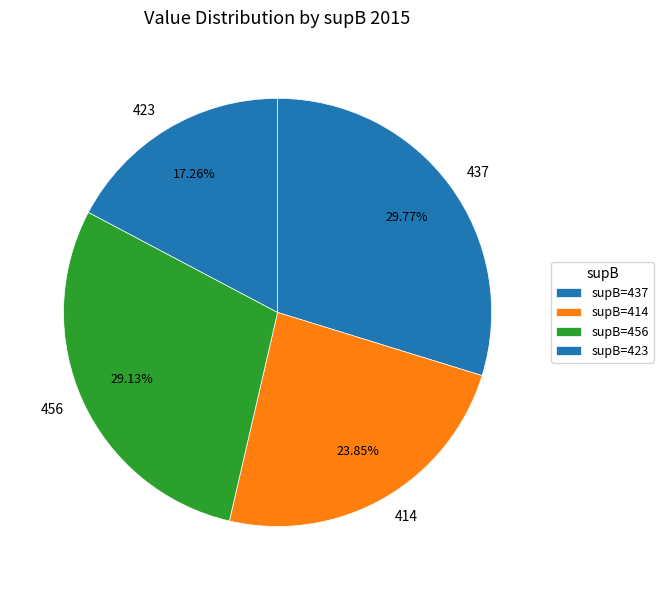

What percentage is the 414 slice, to the nearest percent?

24%